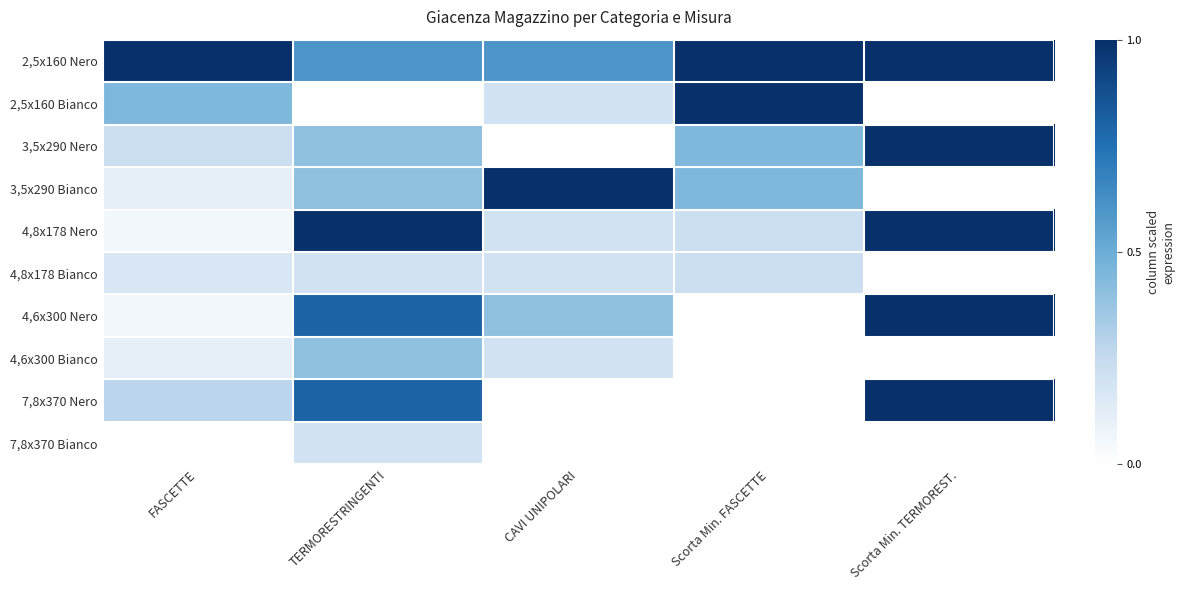

Which category has the highest value across all series?

FASCETTE